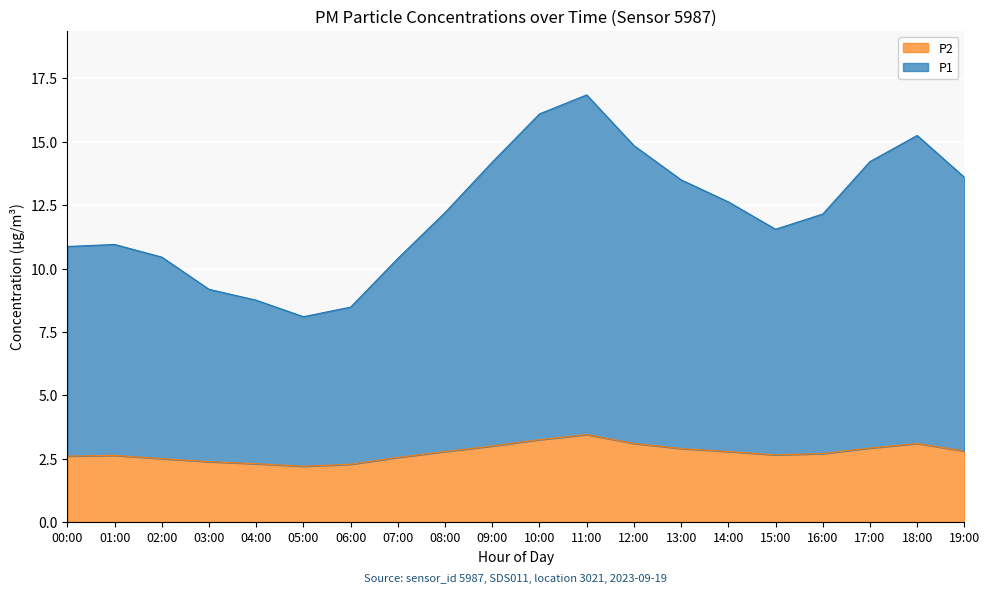

Reading left to right, list all the values displayed in this chart.

P1: 10.9	10.9	10.4	9.2	8.8	8.1	8.5	10.4	12.2	14.2	16.1	16.9	14.8	13.5	12.6	11.6	12.1	14.2	15.2	13.6
P2: 2.6	2.6	2.5	2.4	2.3	2.2	2.3	2.5	2.8	3.0	3.2	3.5	3.1	2.9	2.8	2.6	2.7	2.9	3.1	2.8